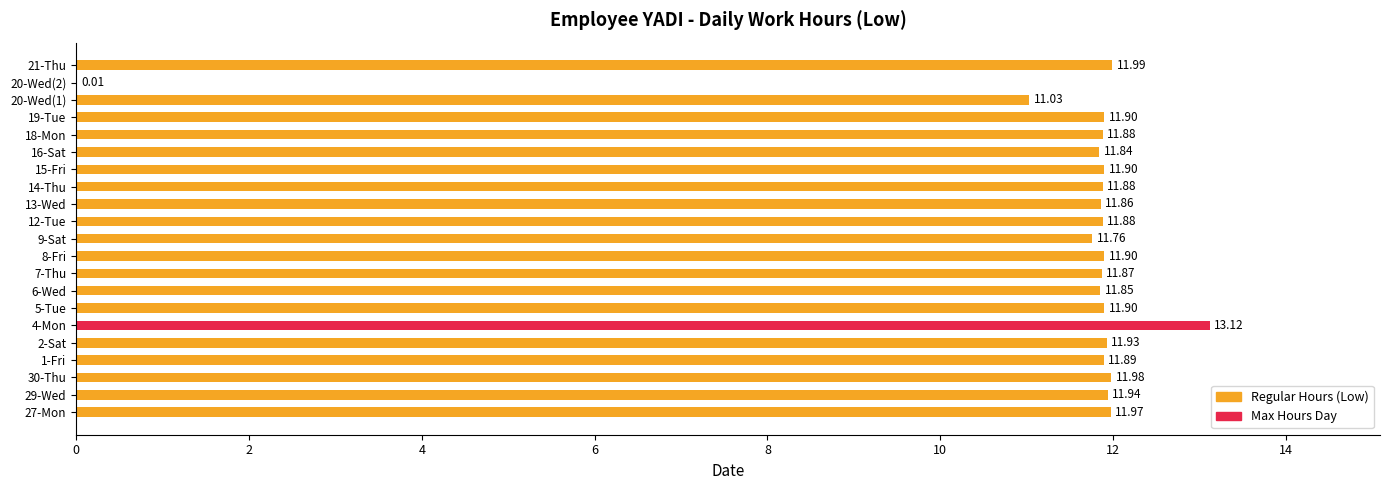

Between 4-Mon and 16-Sat, which is larger?

4-Mon